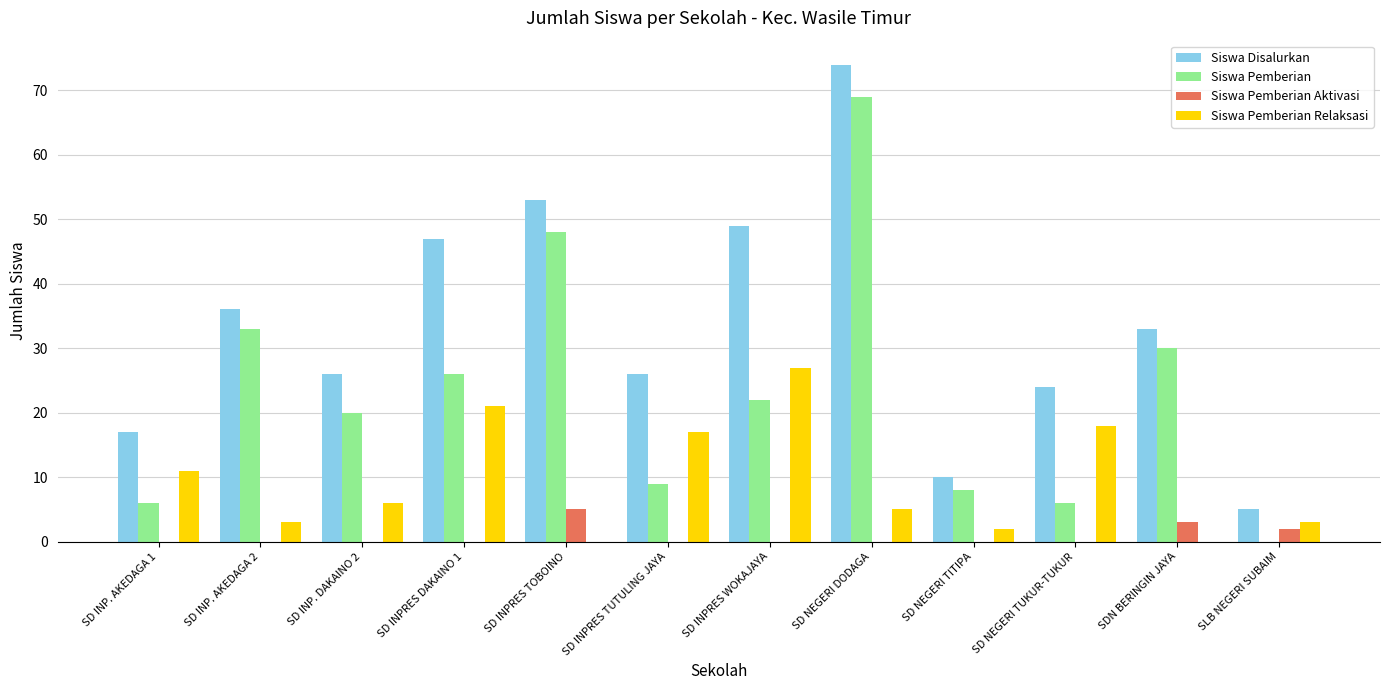

The value of Siswa Disalurkan at SD INP. AKEDAGA 1 is 6. True or false?

False